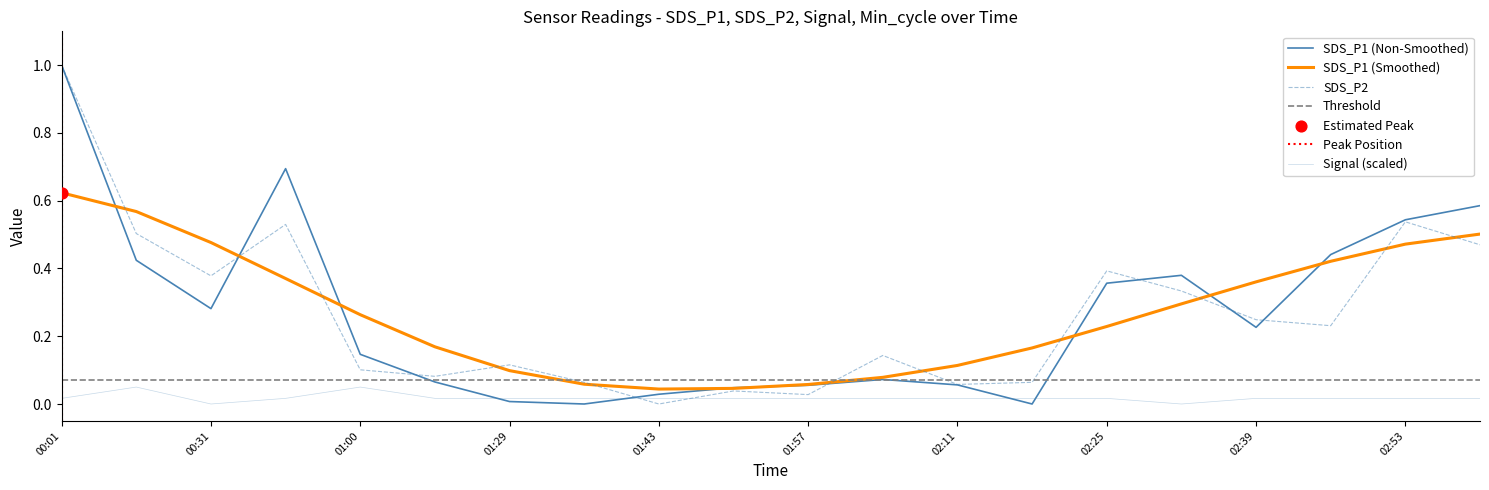

Which series has the largest Y range (max minus min)?

SDS_P1